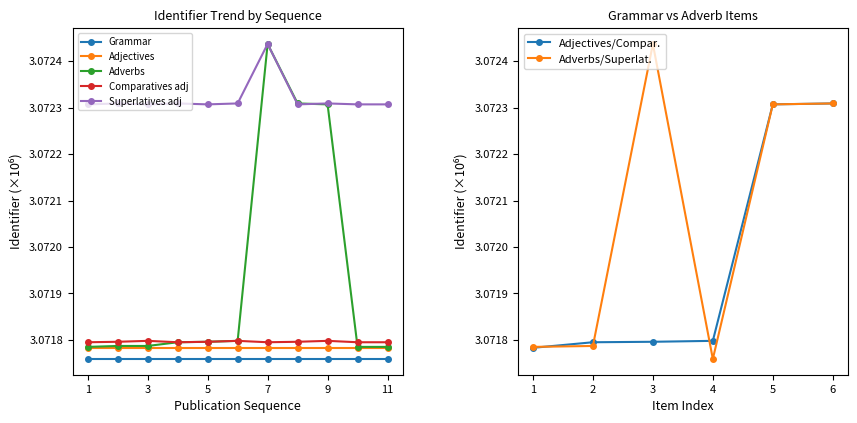

True or false: Comparatives adj and Superlatives adj cross at least once.

False